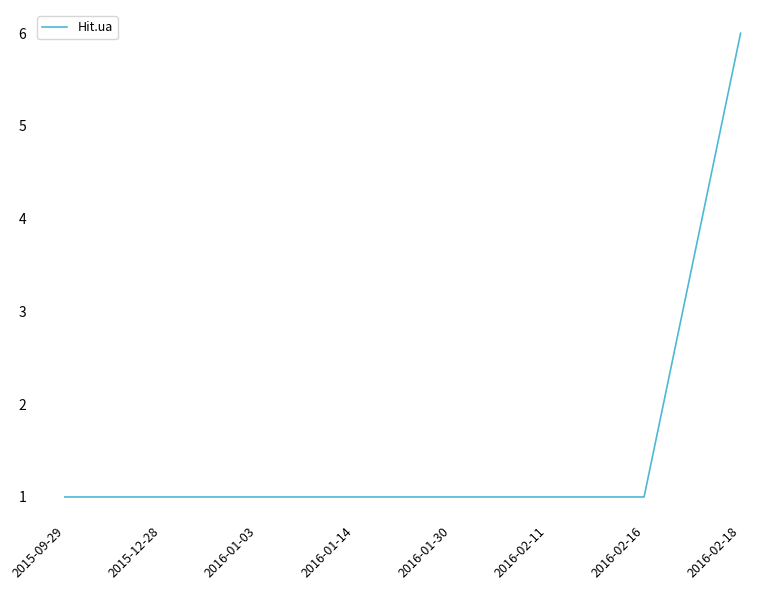

How many lines are shown in the chart?

1